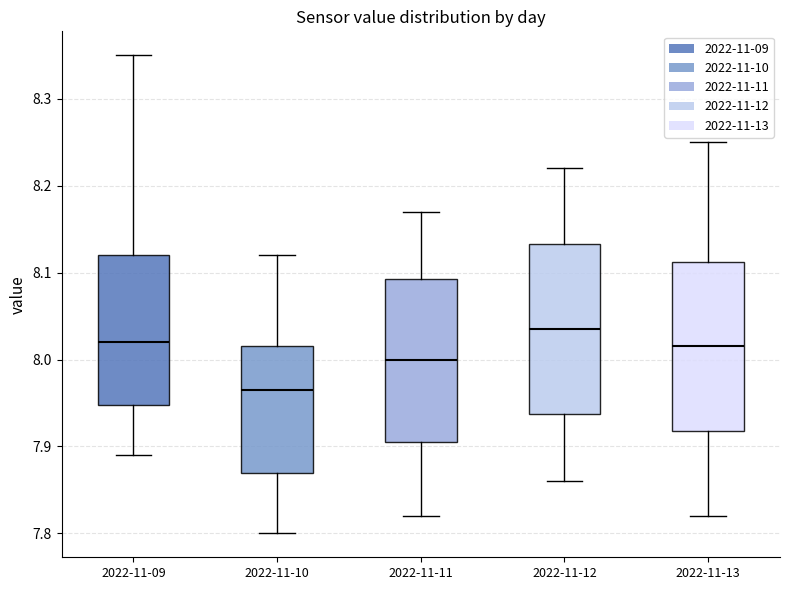

Where does the upper whisker of the box for 2022-11-13 end on the y-axis? The values are not printed on the chart, so give them approximately, as read against the axis.

8.25